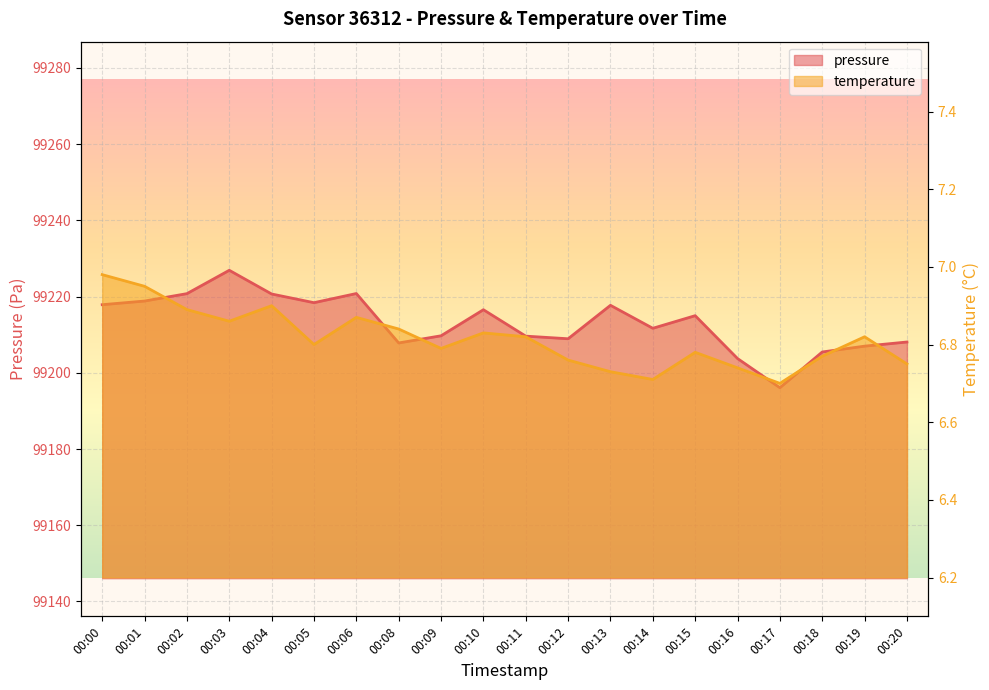

True or false: temperature and pressure cross at least once.

False